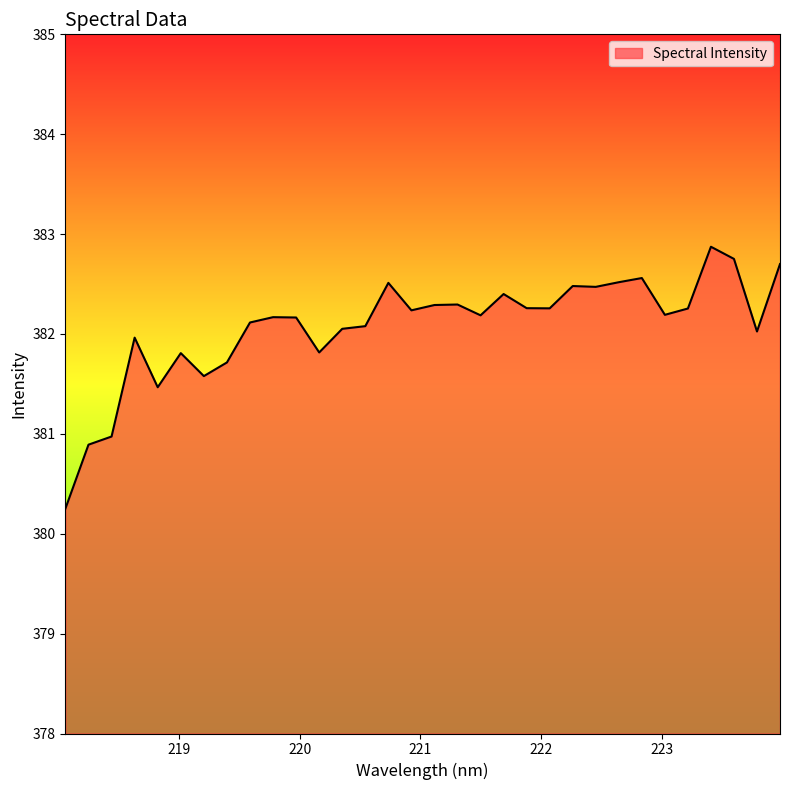

How many lines are shown in the chart?

1